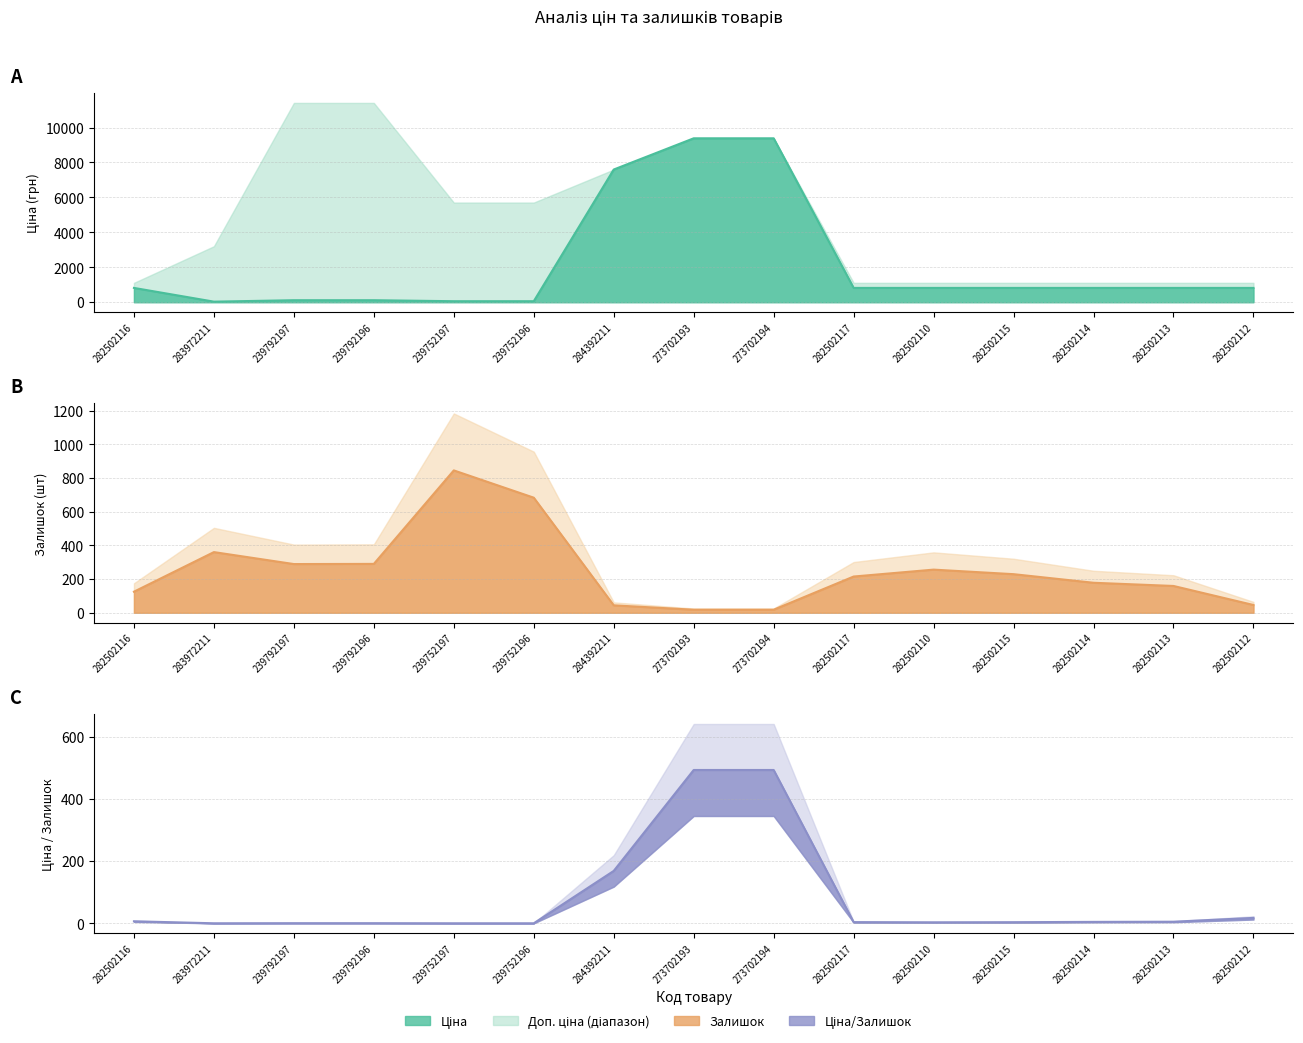

What is the difference between the maximum and minimum values in the Ціна series?

9351.9